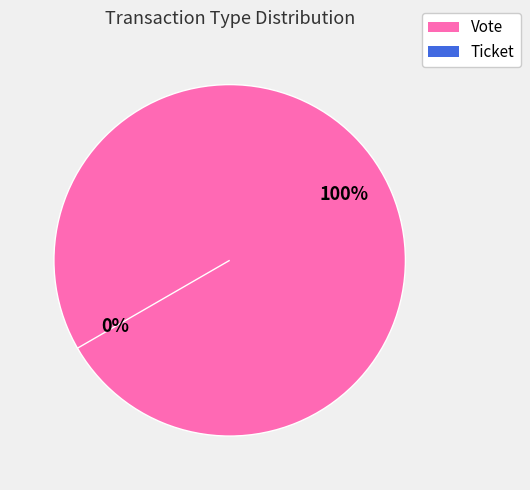

To the nearest percent, what is the combined percentage of Ticket and Vote?

100%